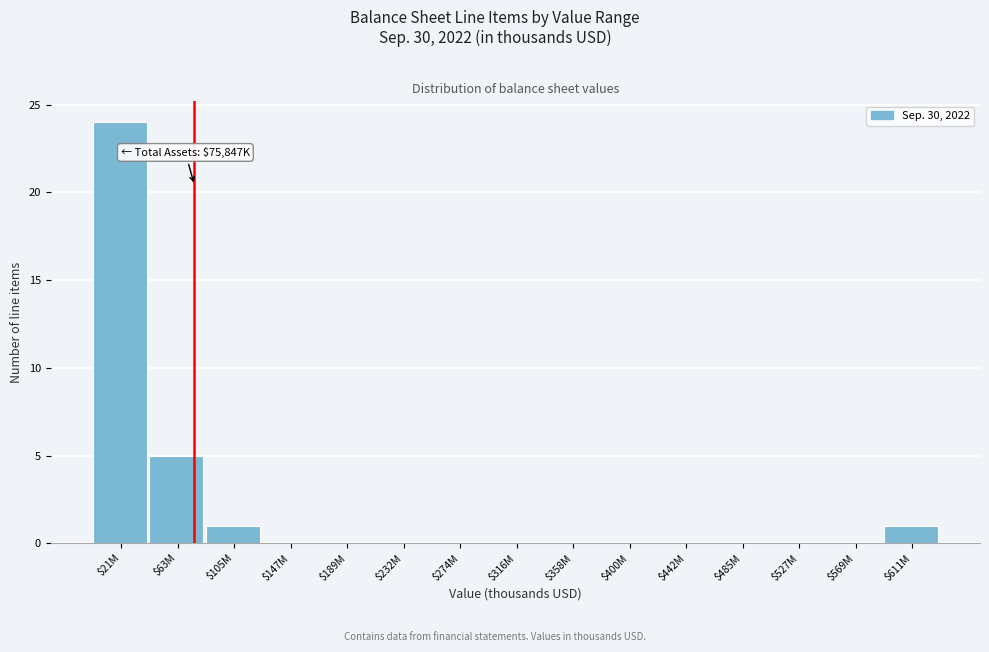

Which label corresponds to the largest value in the chart?

$21M